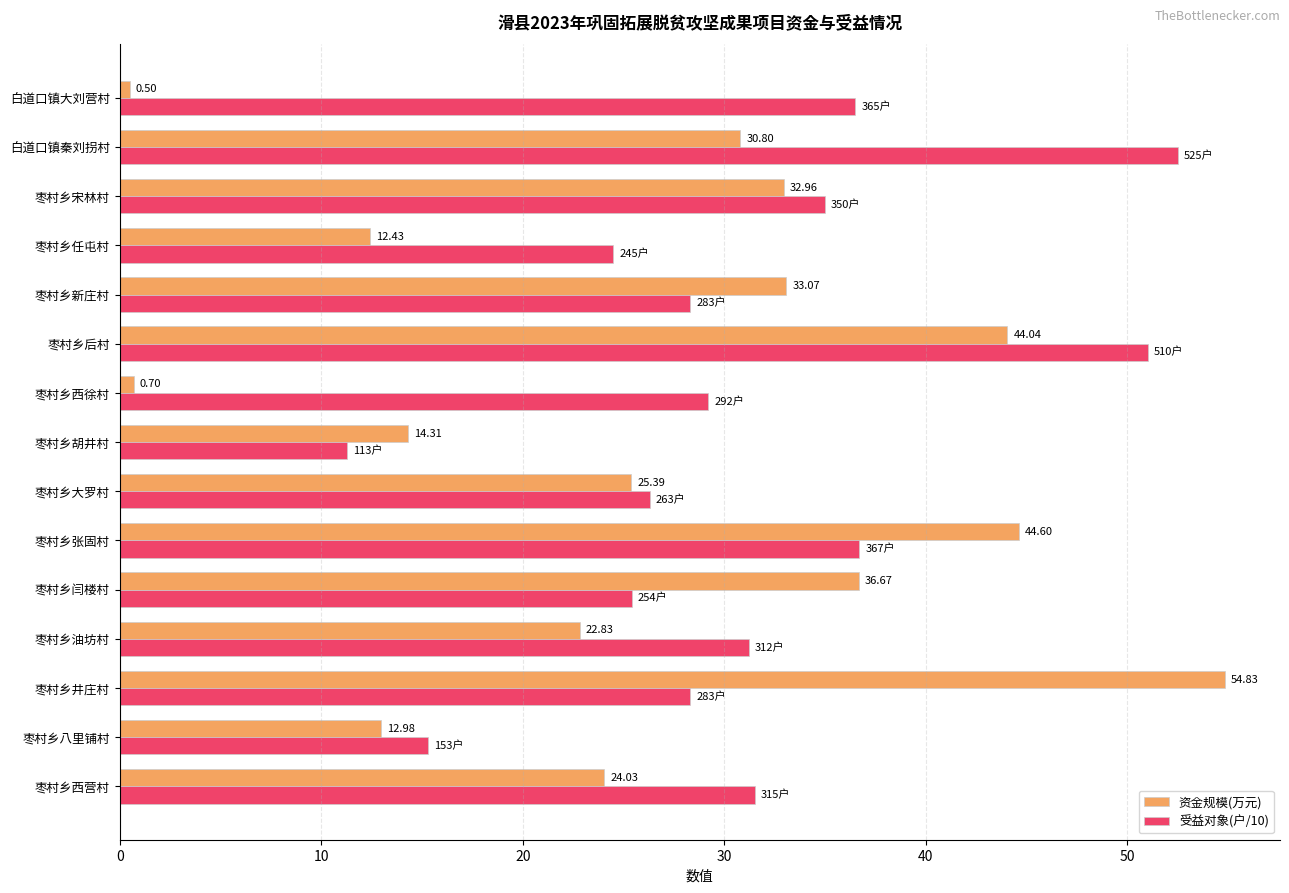

What is the average value of the 资金规模(万元) series?

26.0